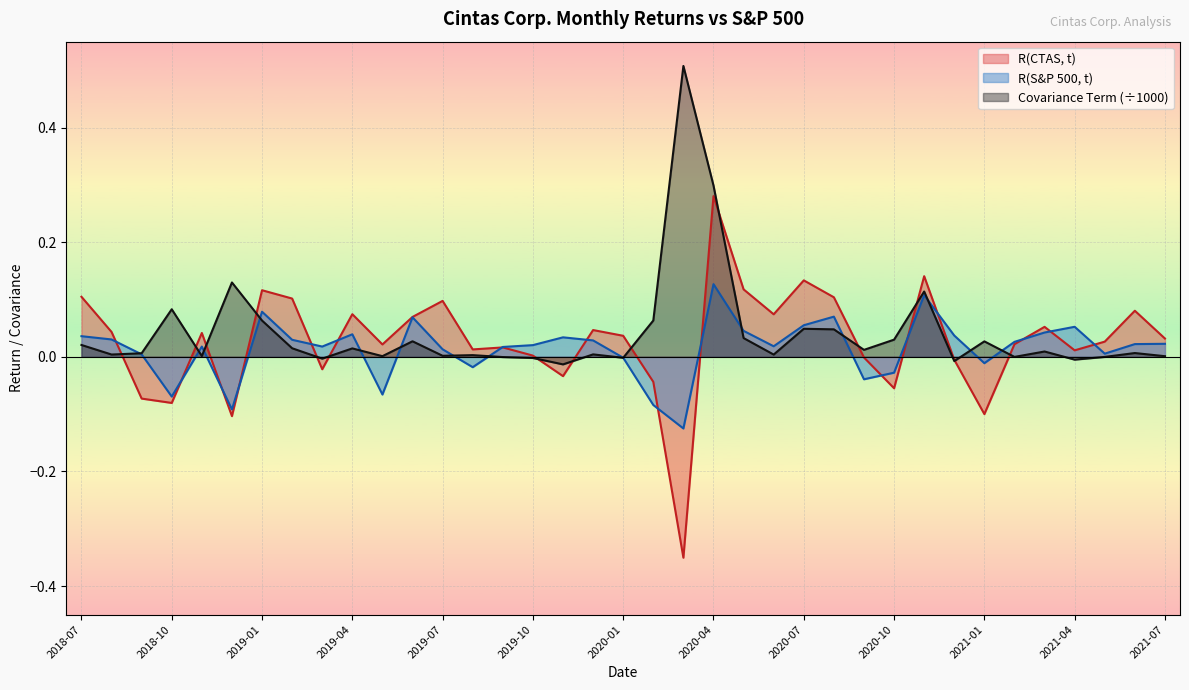

Is the value of R(S&P 500, t) at 2019-02 greater than the value of R(CTAS, t) at 2019-08?

Yes